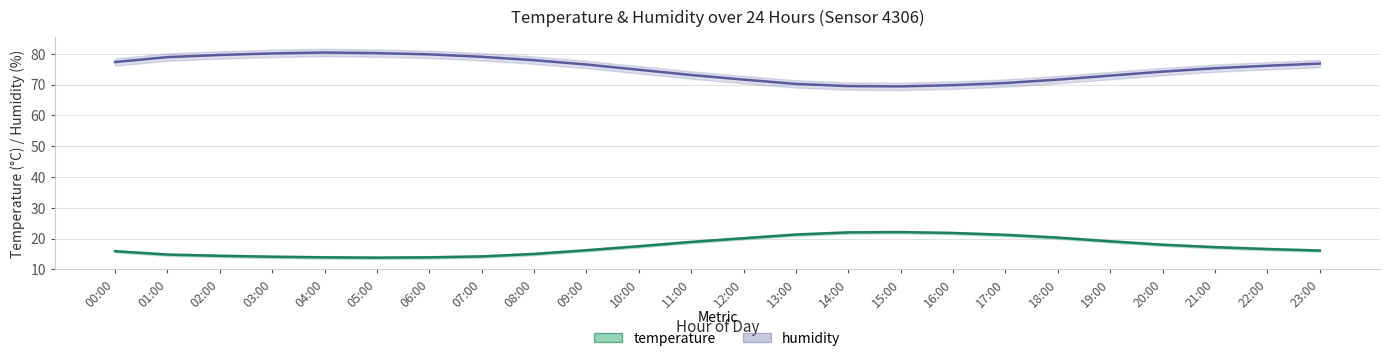

The value of temperature at 07:00 is 14.2. True or false?

True